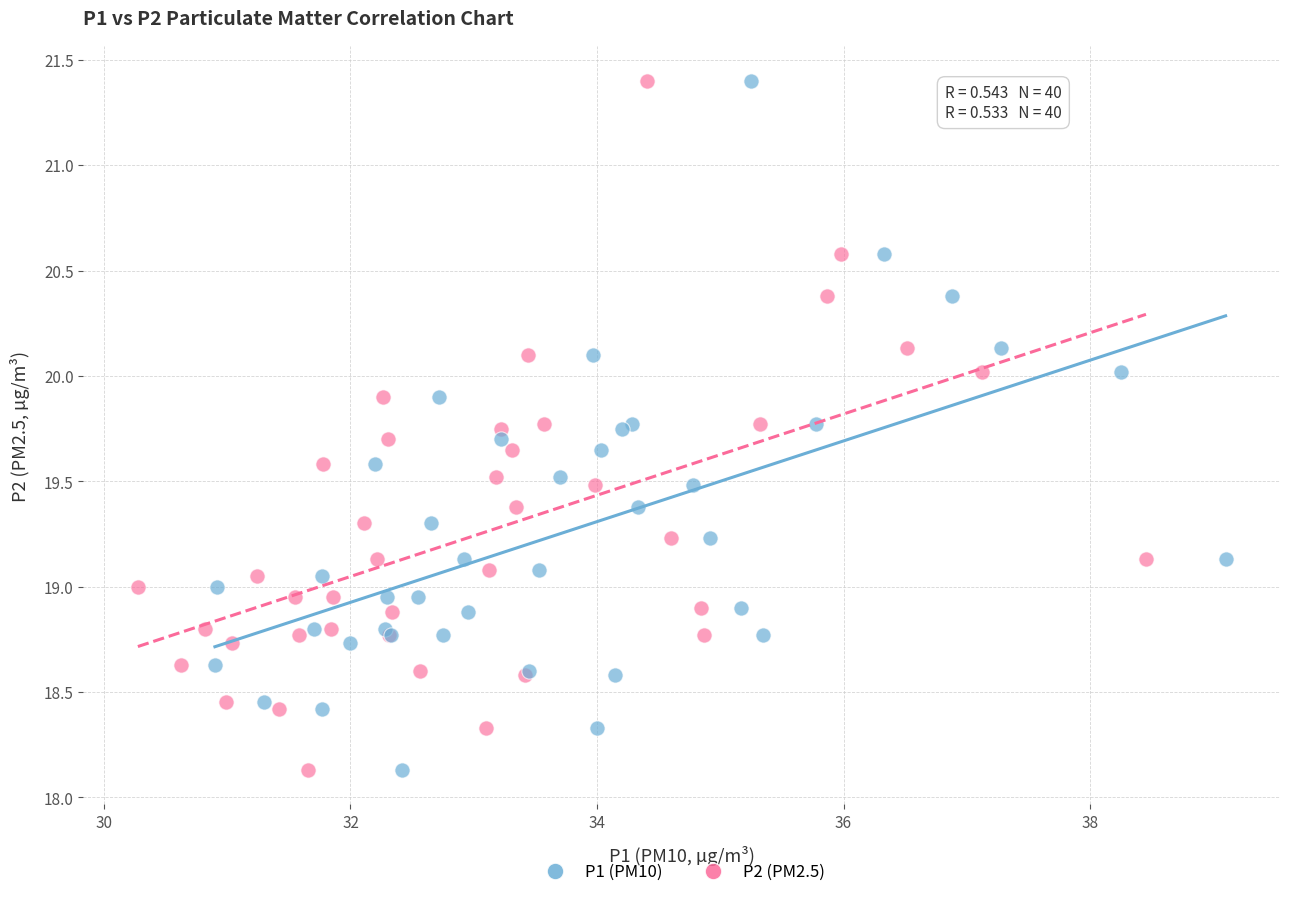

What are all the series names shown in the legend?

P1 (PM10), P2 (PM2.5)